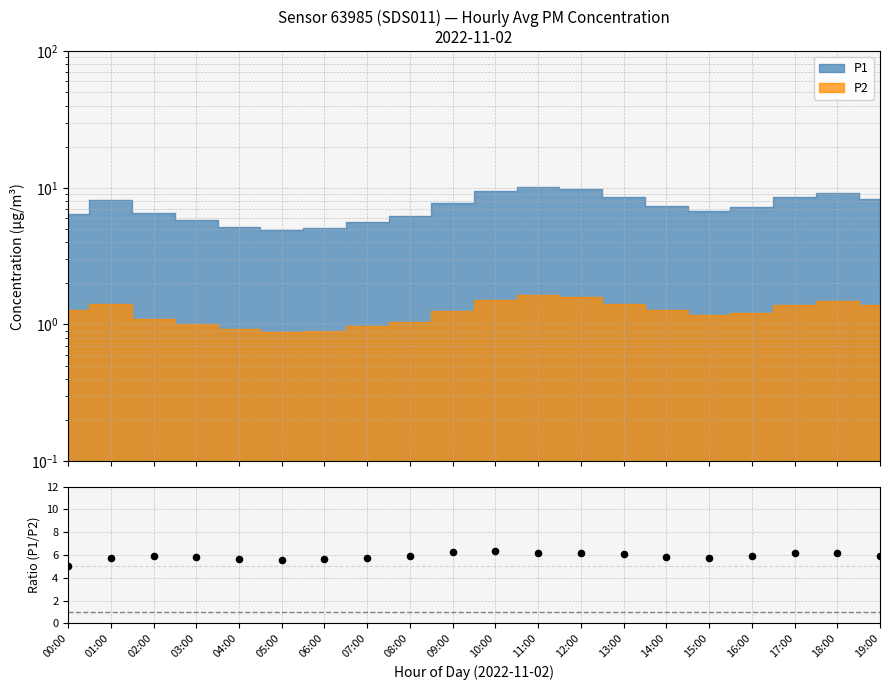

What is the change in value from 15:00 to 18:00?

+0.4